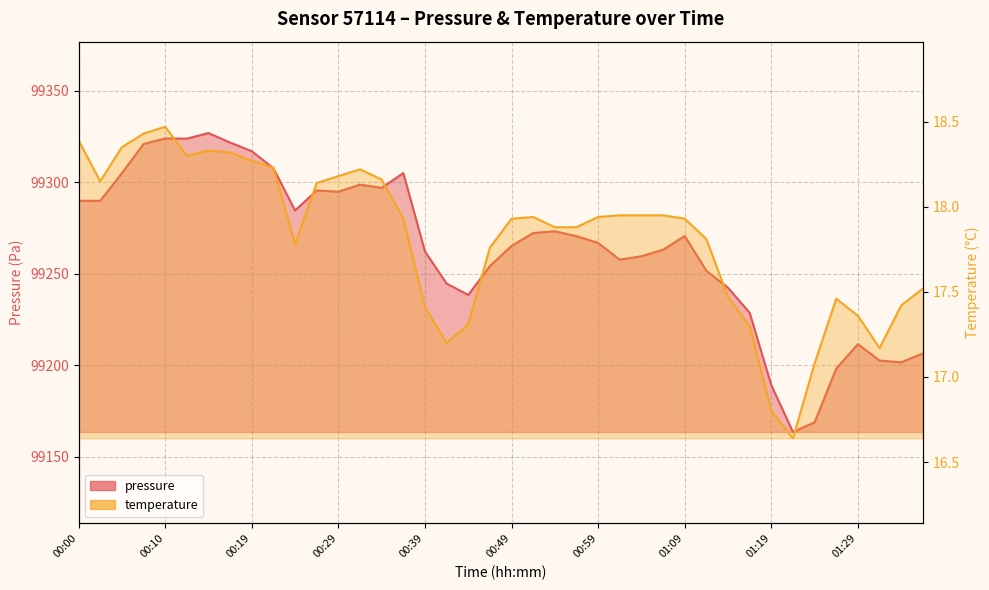

The pressure series shows 99189.1 at 01:19. True or false?

True